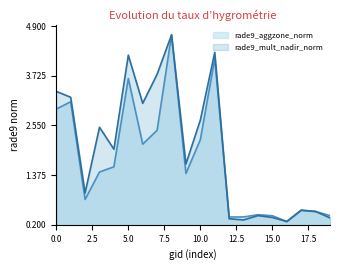

What is the sum of all rade9_mult_nadir_norm values?

39.5